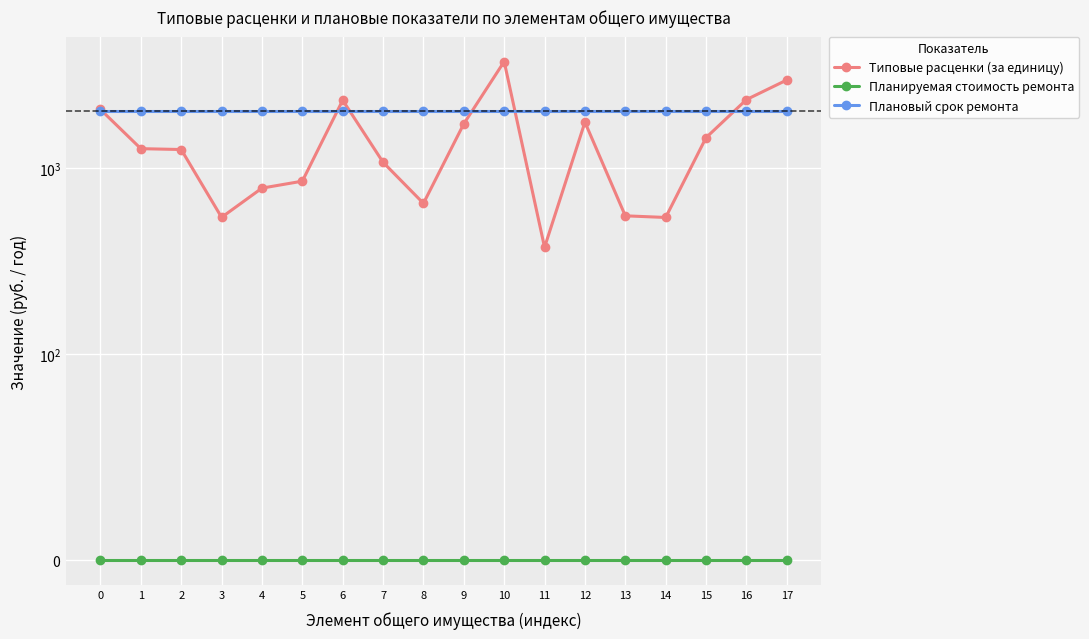

How many lines are shown in the chart?

3